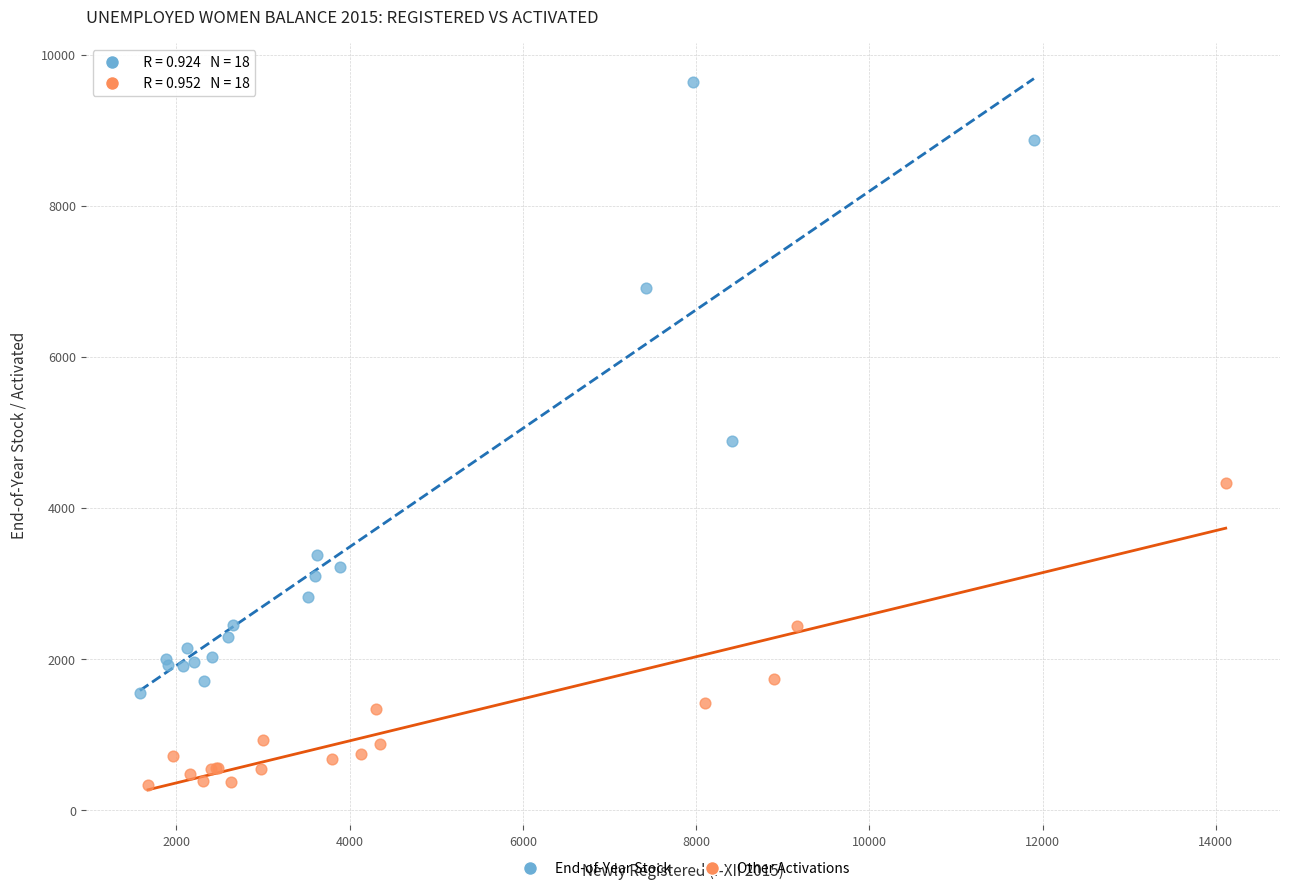

Which series has the widest spread of Y values?

End-of-Year Stock